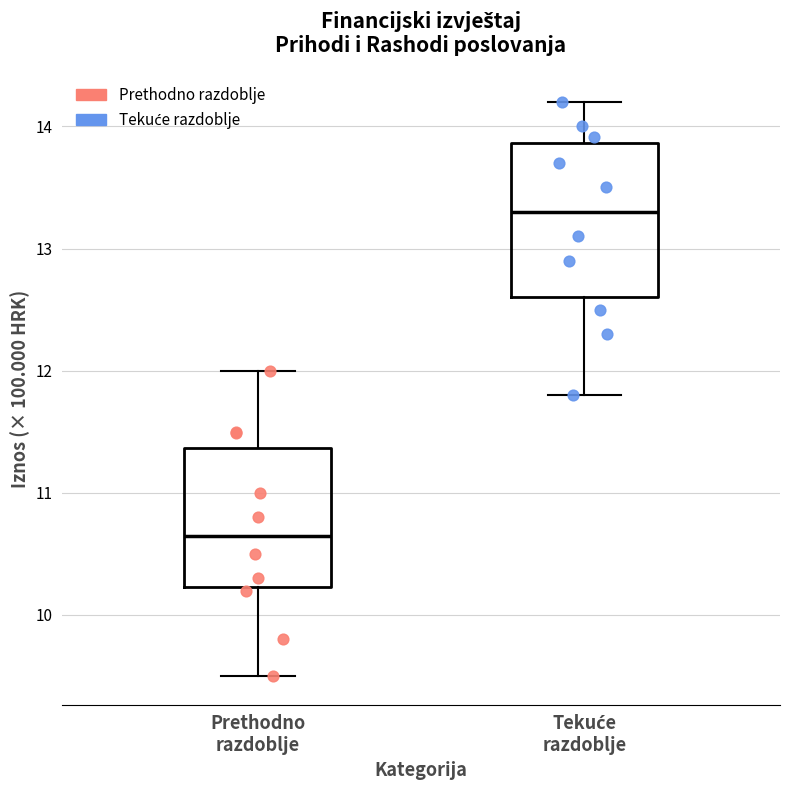

Where does the lower whisker of the box for Prethodno razdoblje end on the y-axis? The values are not printed on the chart, so give them approximately, as read against the axis.

9.5